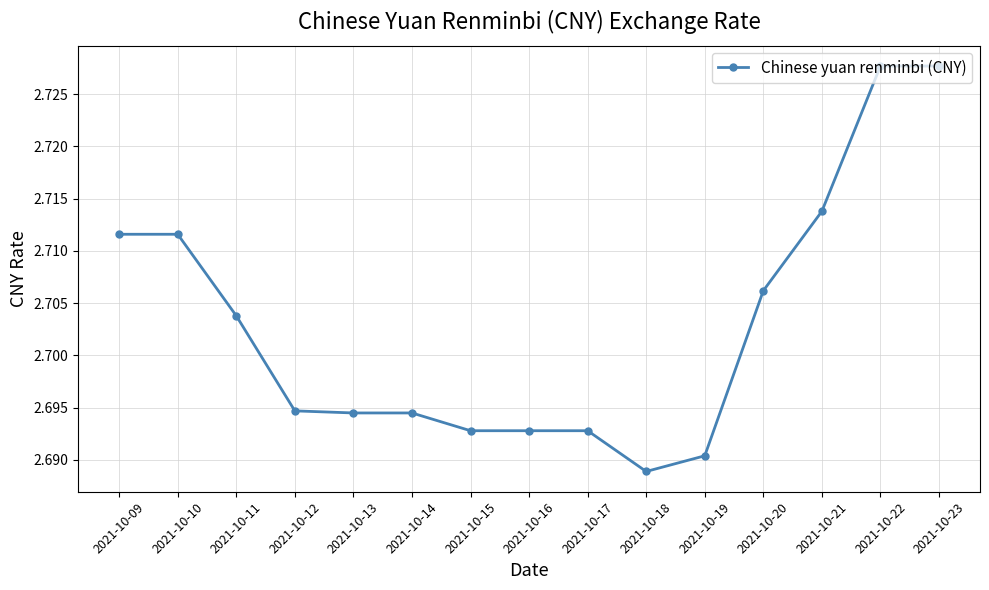

Is it true that the value at 2021-10-17 is 1.4?

False